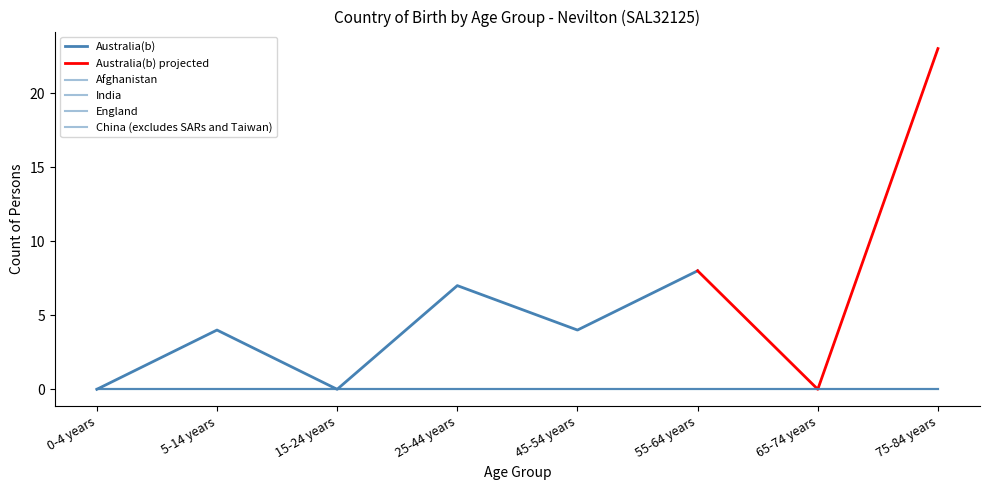

Which has a higher value, 75-84 years or 25-44 years?

75-84 years